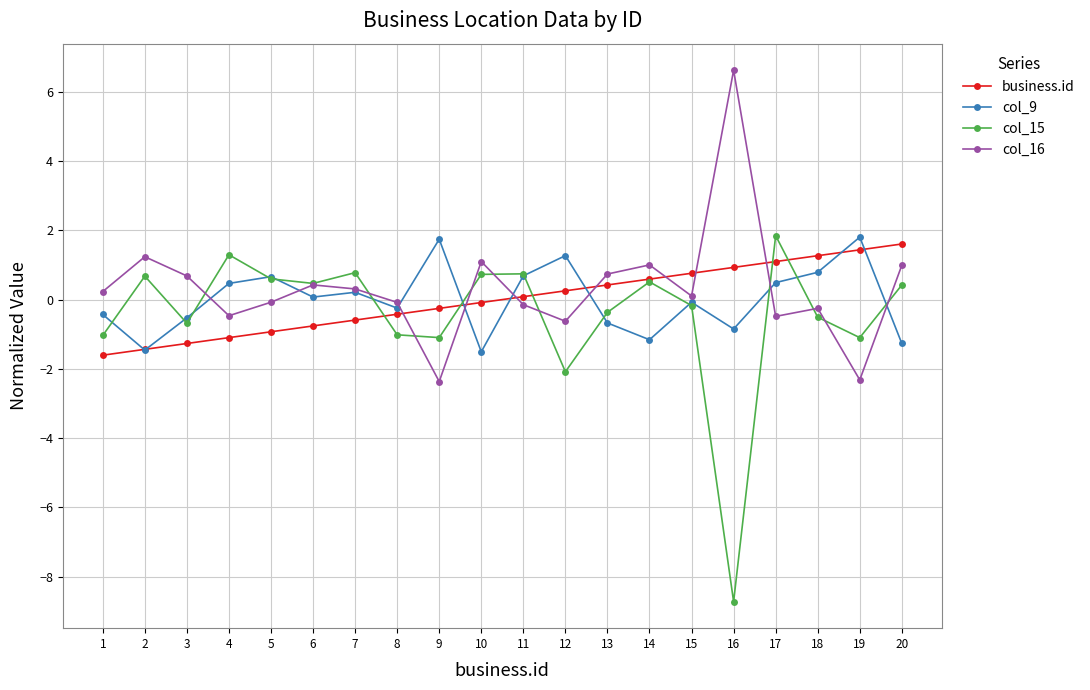

What is the maximum value for business.id?

1.6